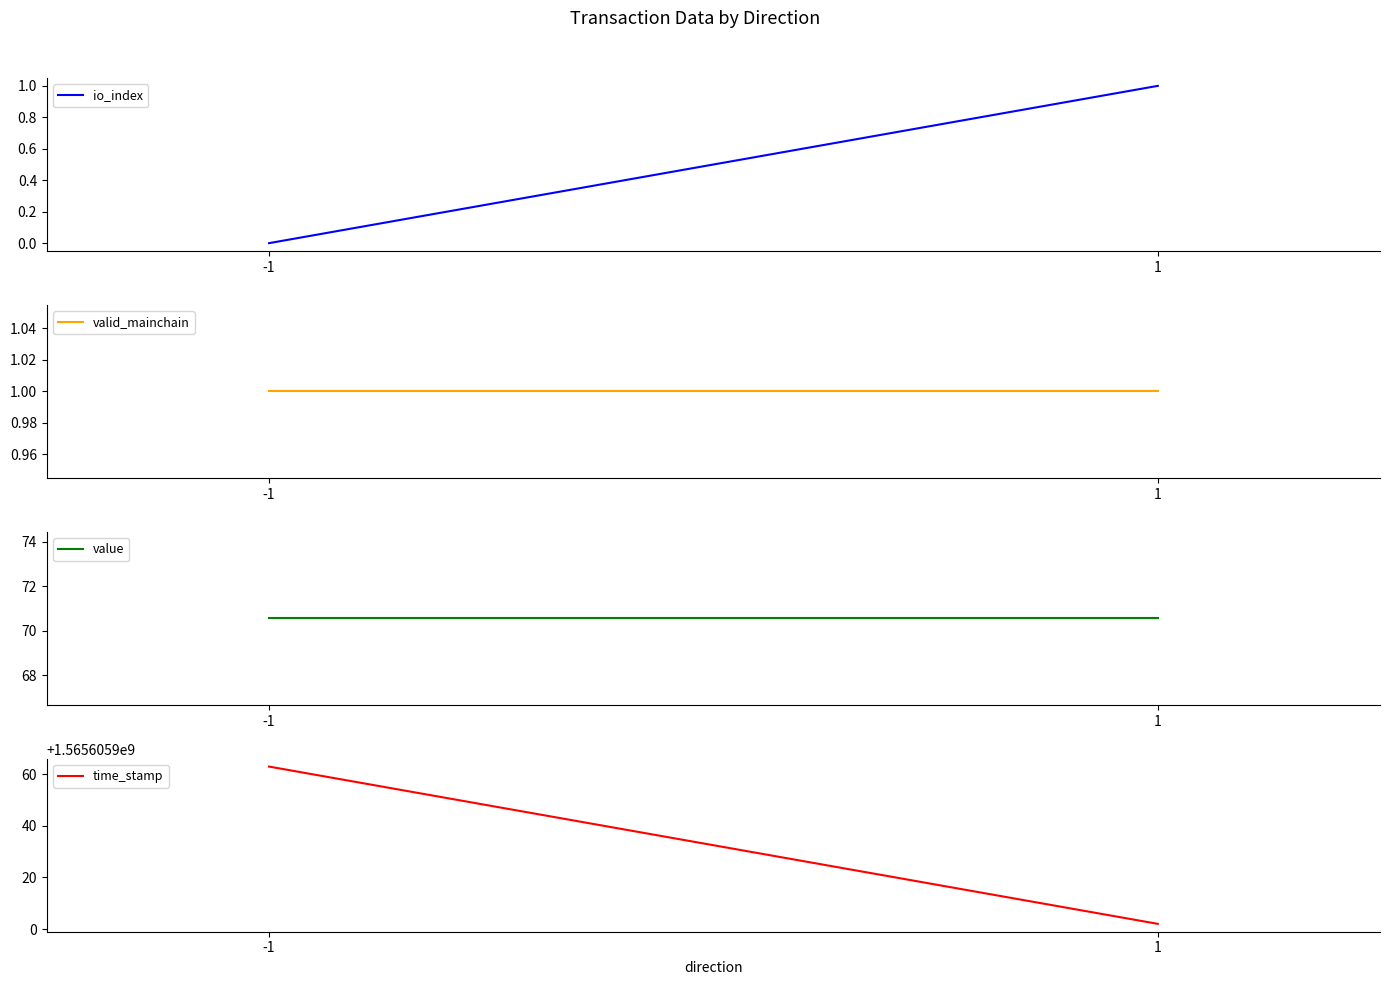

Is it true that value equals 70.6 at 1?

True